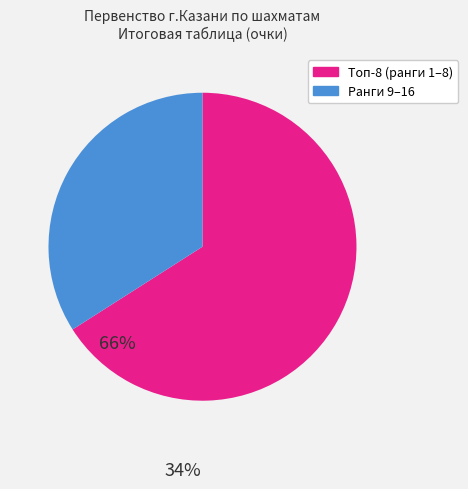

Is there any slice that represents more than half of the pie?

Yes